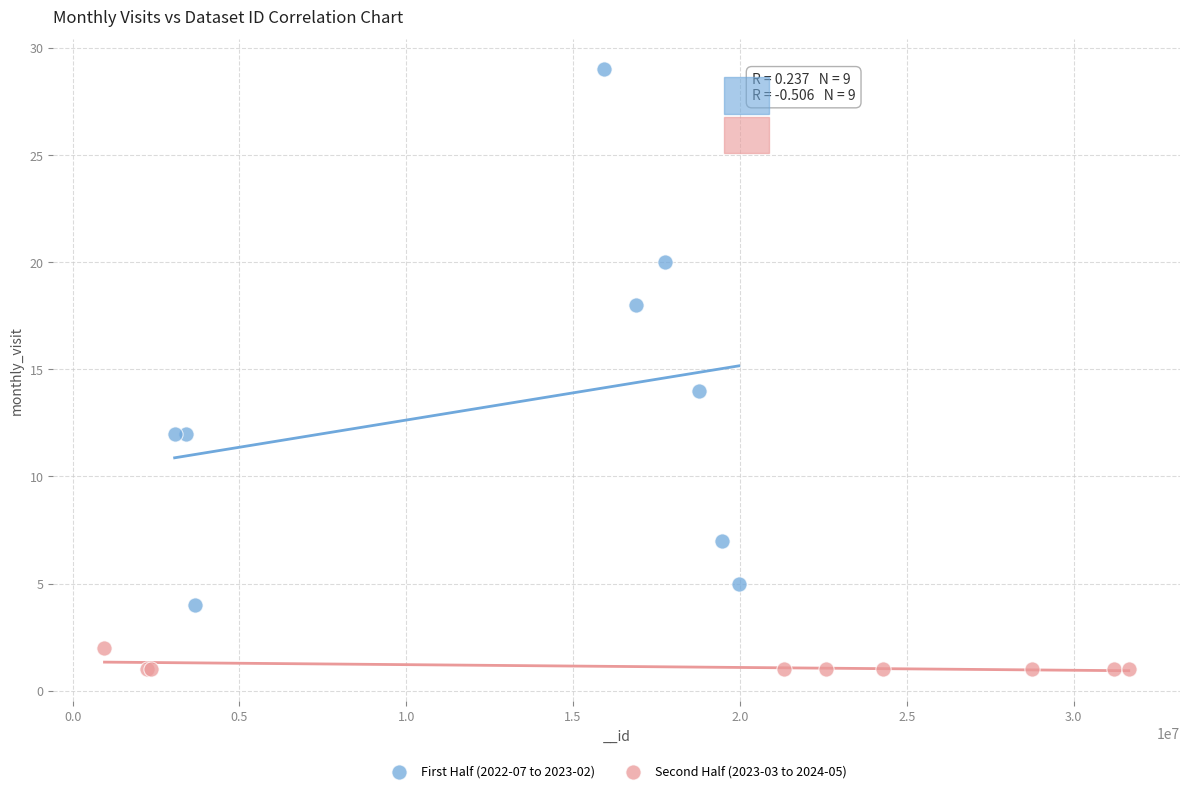

Which series contains the lowest Y value?

Second Half (2023-03 to 2024-05)